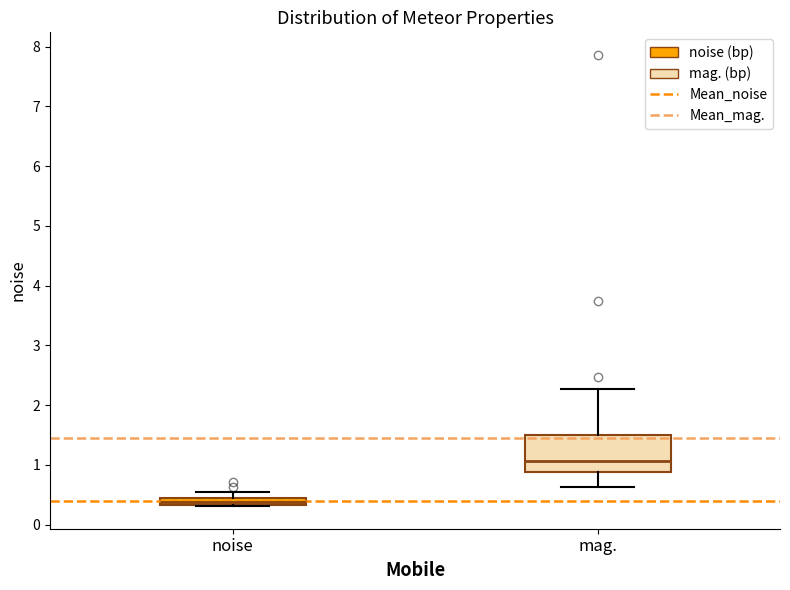

Which box's median line is the lowest?

noise